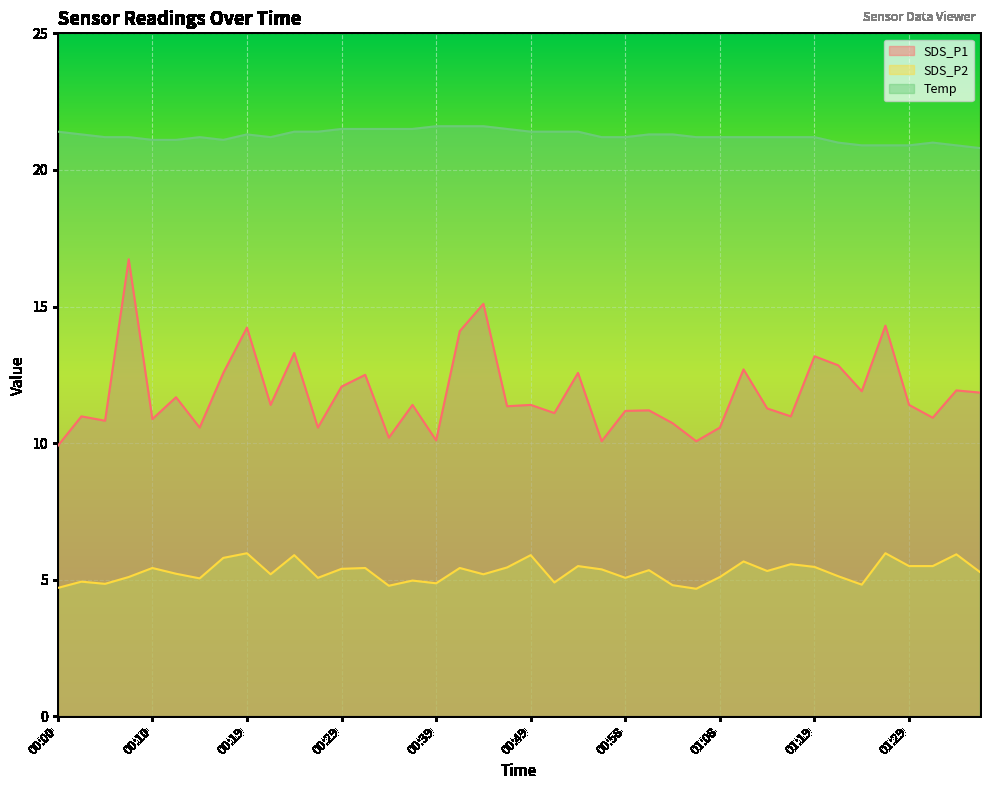

At which category does Temp reach its first local valley?

00:17